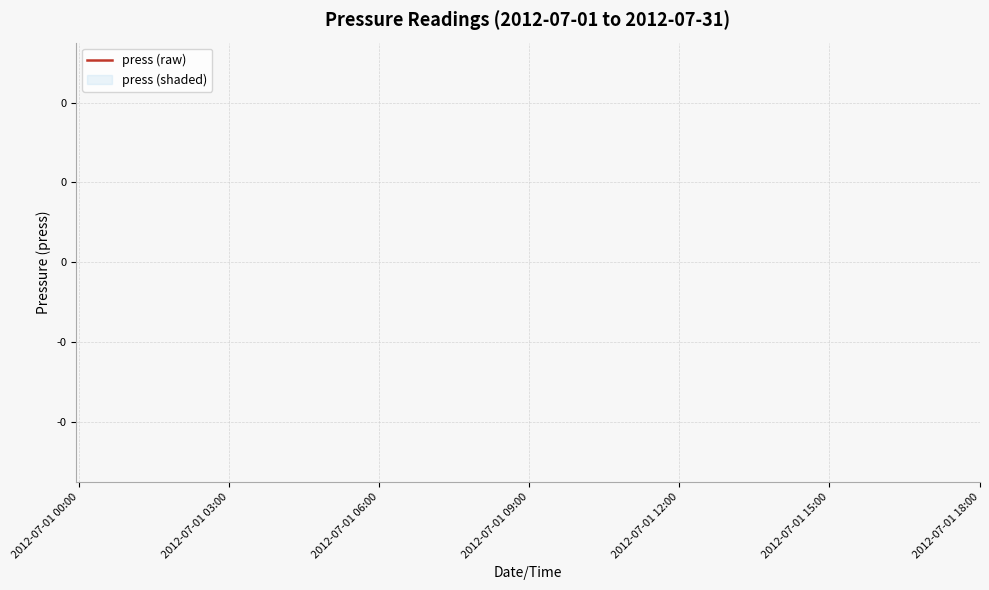

How many lines are shown in the chart?

1